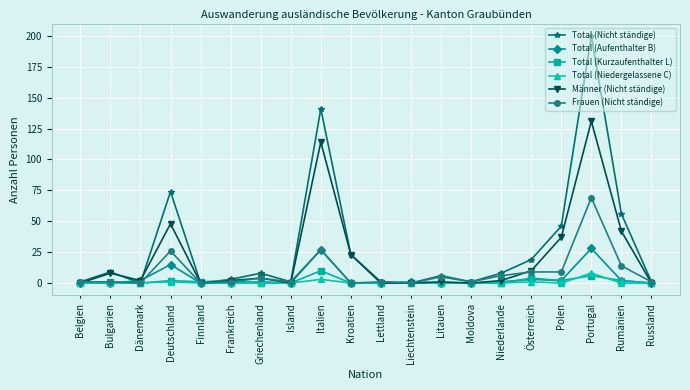

What is the difference between the maximum and minimum values in the Total (Nicht ständige) series?

200